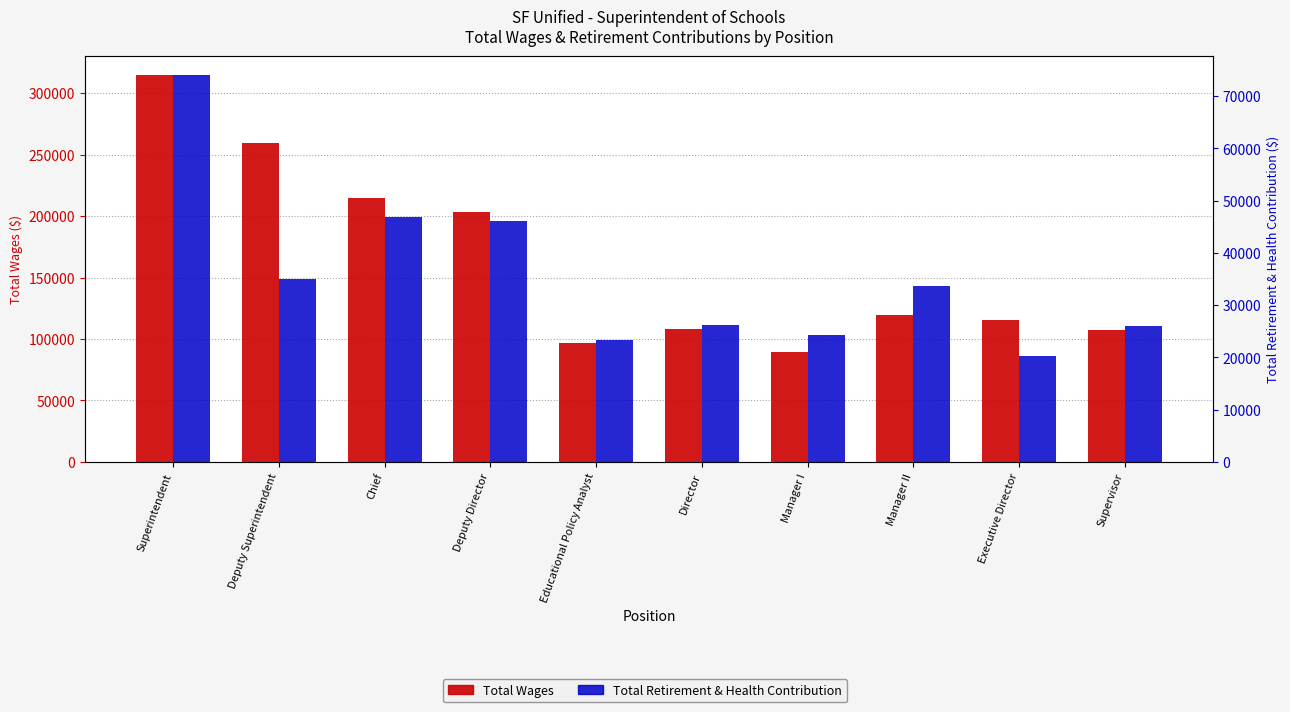

Between Executive Director and Manager II, which is larger?

Manager II